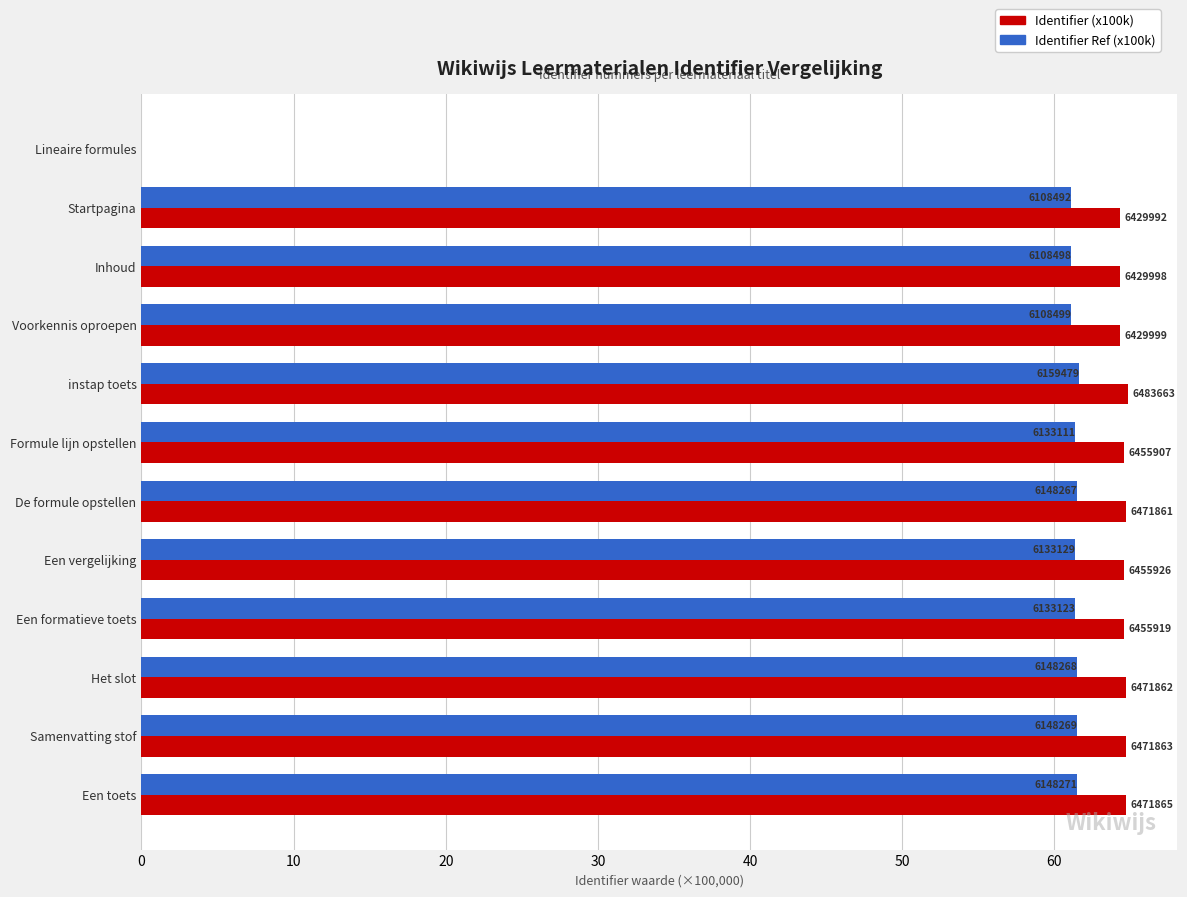

What are all the series names shown in the legend?

Identifier (x100k), Identifier Ref (x100k)